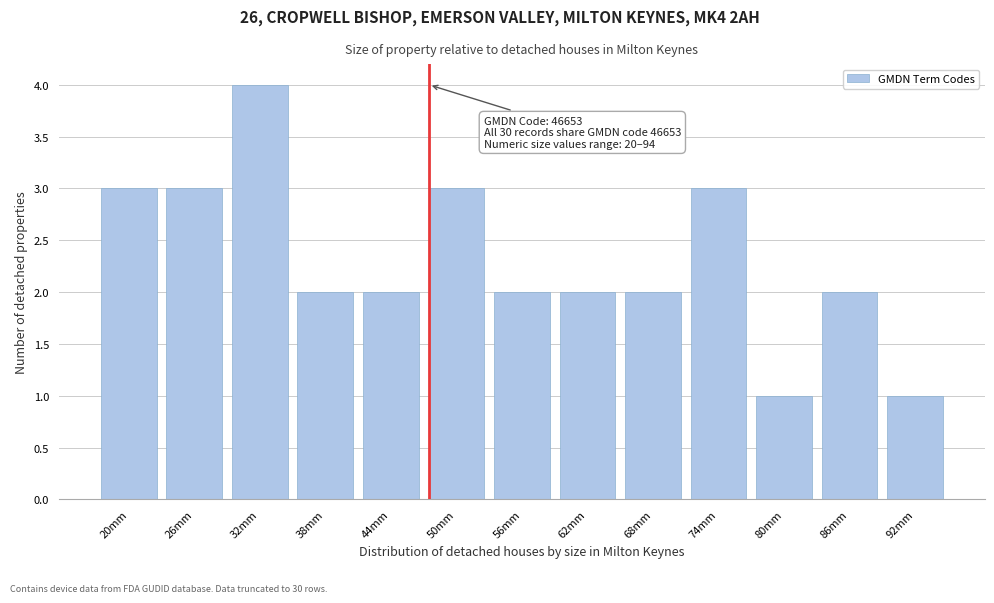

Reading right to left, what are all the values shown in this chart?

92mm=1	86mm=2	80mm=1	74mm=3	68mm=2	62mm=2	56mm=2	50mm=3	44mm=2	38mm=2	32mm=4	26mm=3	20mm=3